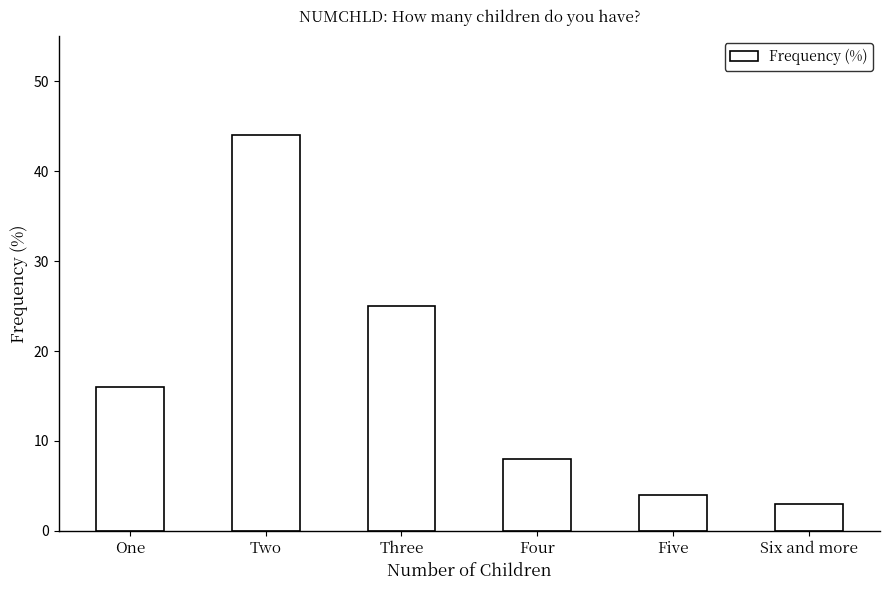

How many data points are less than 16?

3